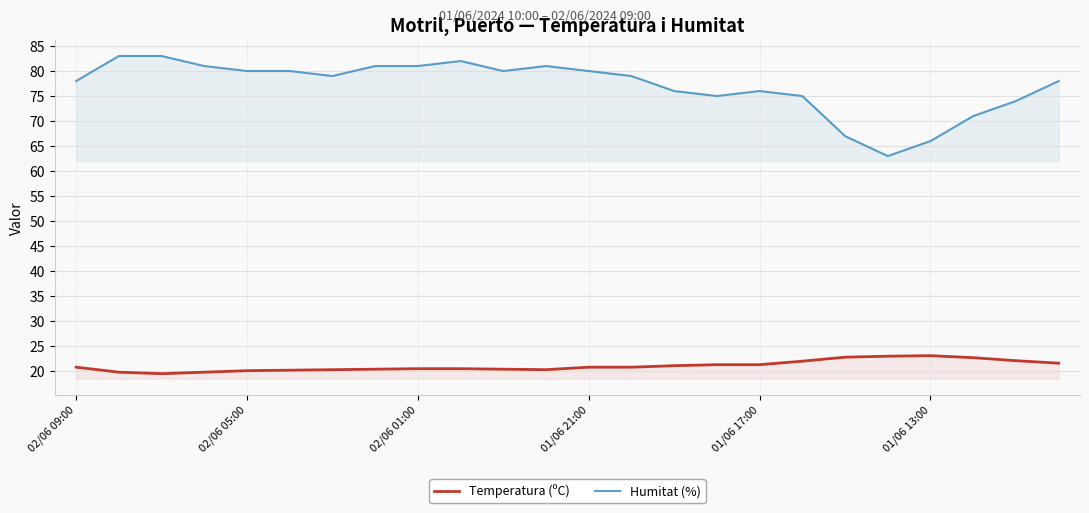

Rank the series by their average value, from highest to lowest.

Humitat (%), Temperatura (ºC)